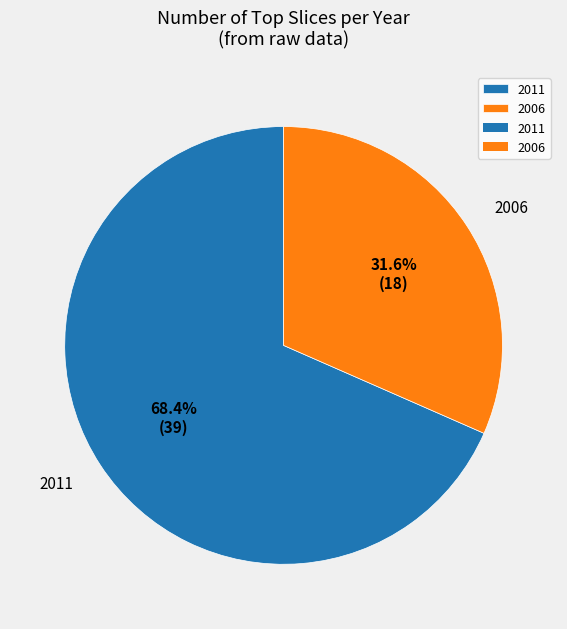

What percentage is the 2006 slice, to the nearest percent?

32%